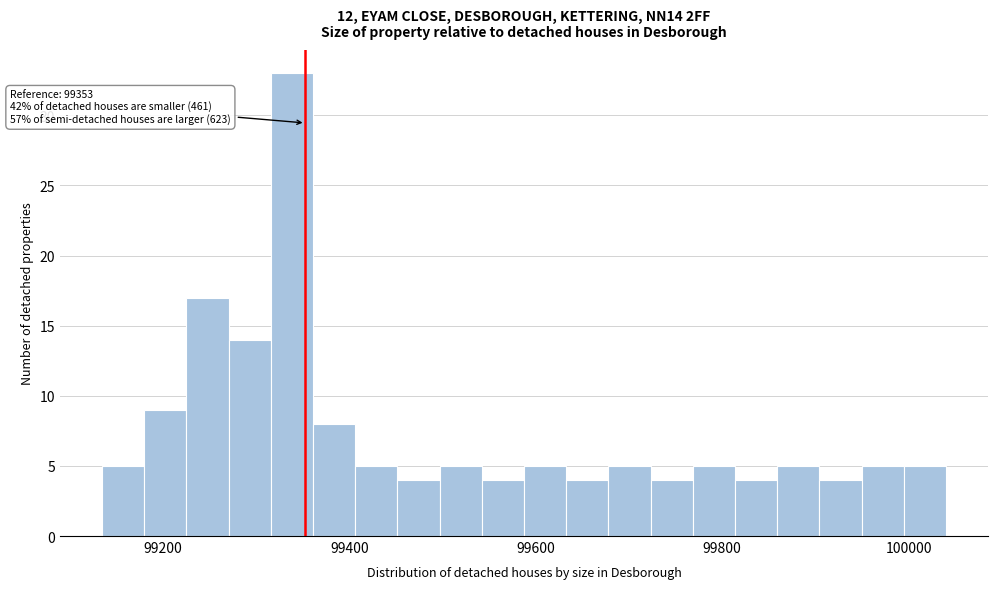

Read against the x-axis, roughly where is the centre of the tallest bar?

99340